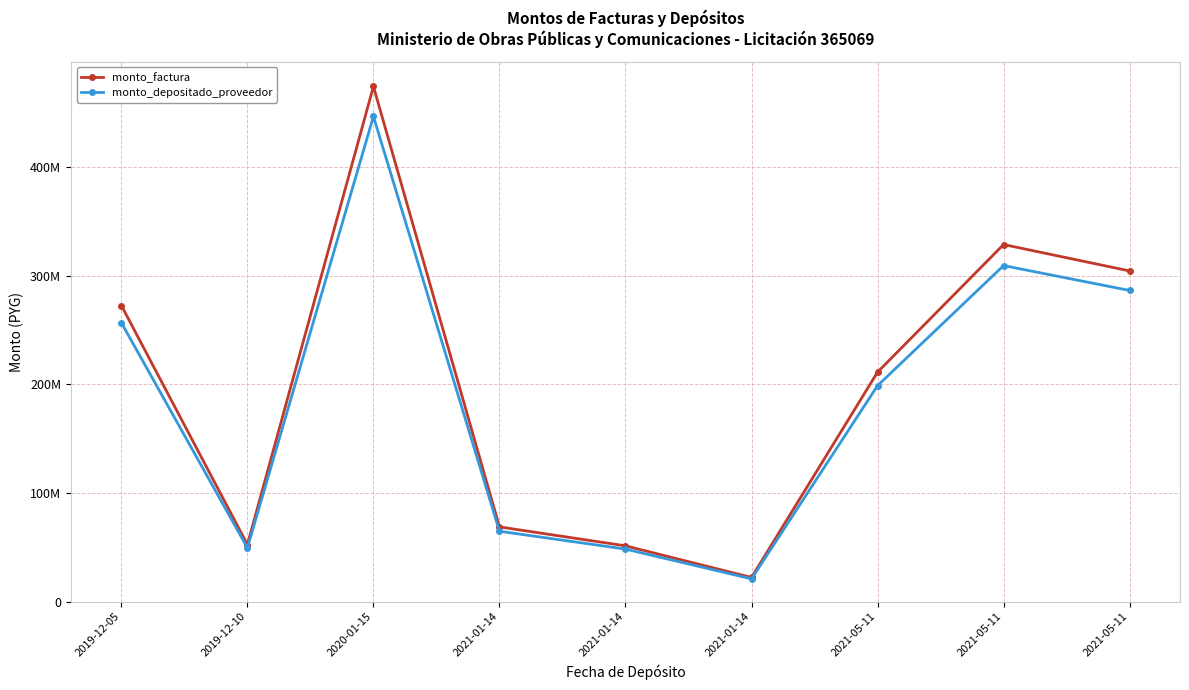

Reading left to right, what are all the values shown in this chart?

monto_factura: 272543082	52620000	474118494	68848200	51432000	22329050	211246048	328665588	304358070
monto_depositado_proveedor: 256715762	49564213	446585141	64849998	48445203	21032341	198792133	309289258	286414778